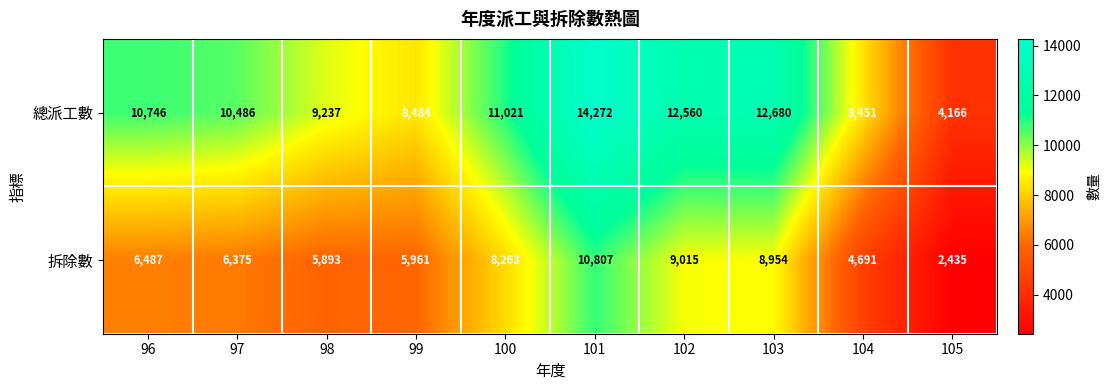

The value of 總派工數 at 104 is 8451. True or false?

True